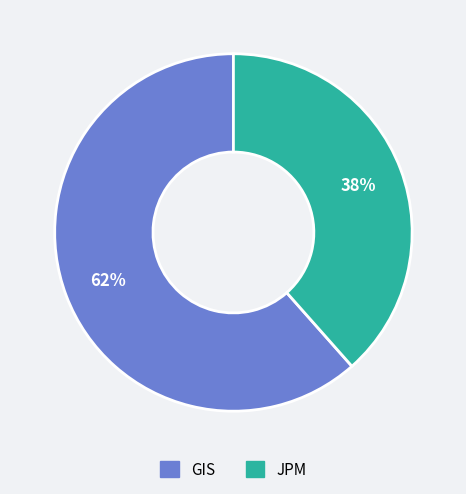

What is the largest slice in the pie chart?

GIS